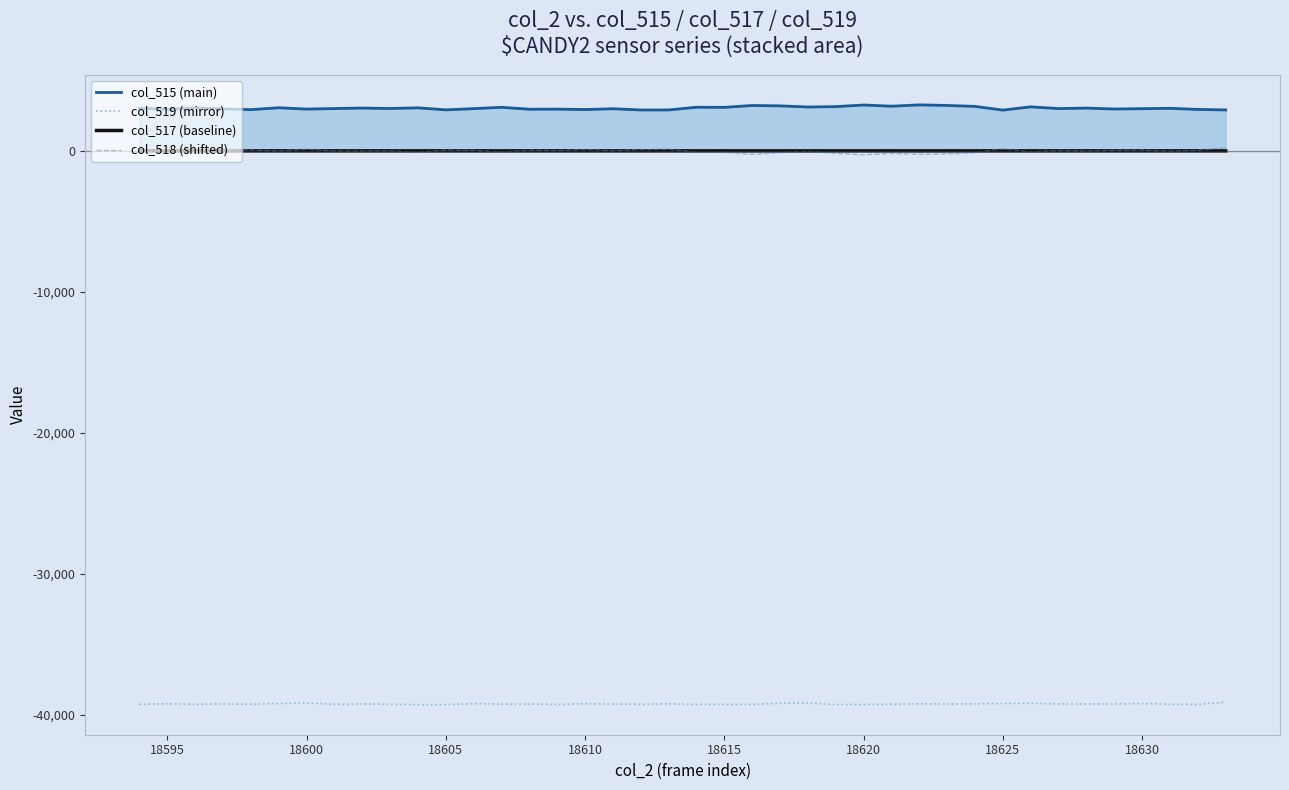

In col_515 (main), how many points are lower than both neighbors (excluding endpoints)?

14